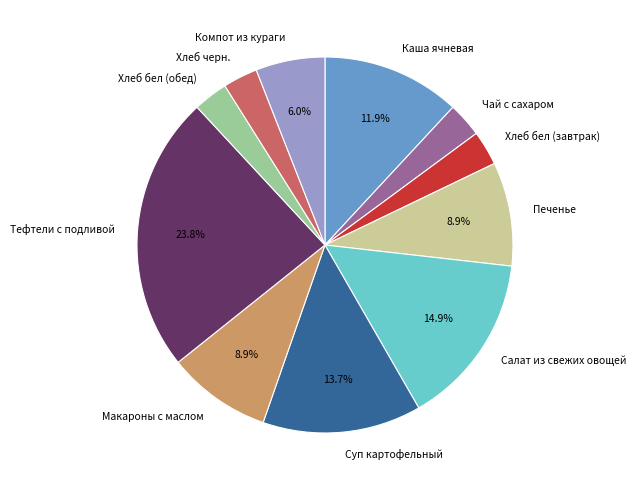

Which has a higher value, Печенье or Хлеб черн.?

Печенье